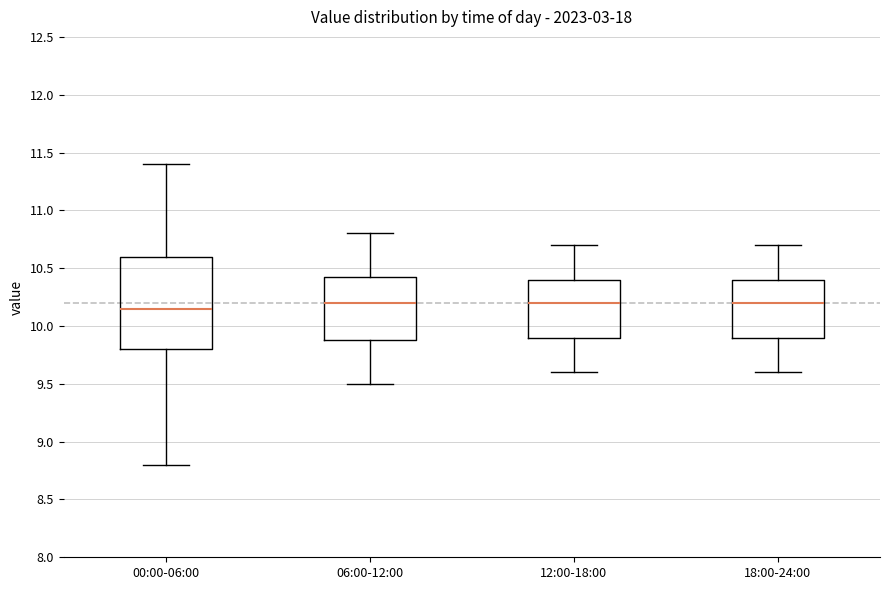

Where is the upper edge of the box for 12:00-18:00 on the y-axis? The values are not printed on the chart, so give them approximately, as read against the axis.

10.40